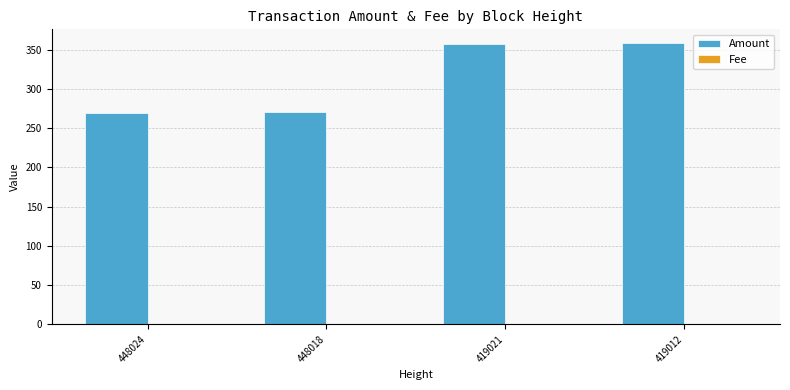

Is it true that Amount equals 270.0 at 448018?

True